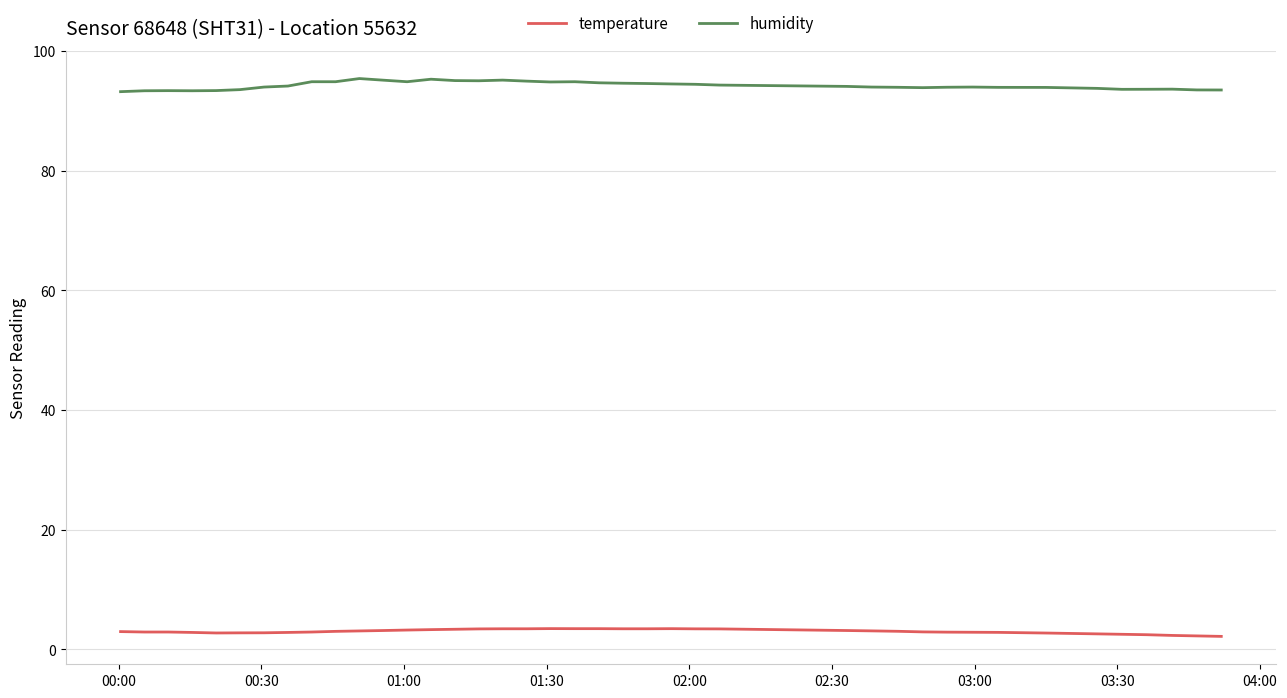

What is the minimum value shown in the chart?

2.2